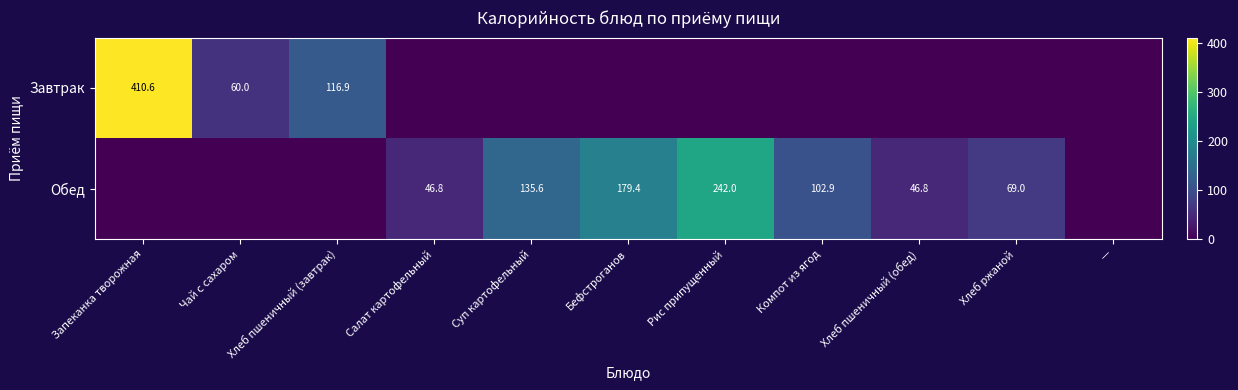

Is it true that Завтрак equals 101.0 at Чай с сахаром?

False